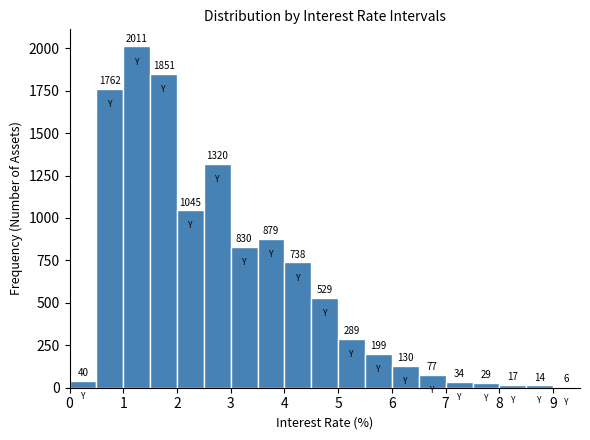

Which range on the x-axis has the tallest bar?

1.0 to 1.5